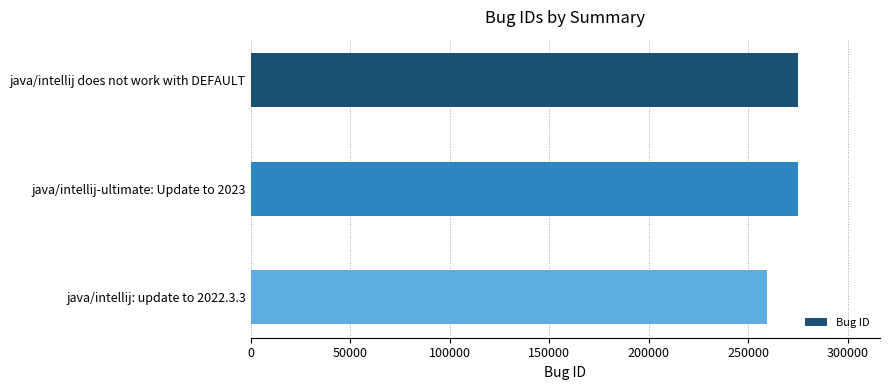

At which category does the chart reach its minimum across all series?

java/intellij: update to 2022.3.3